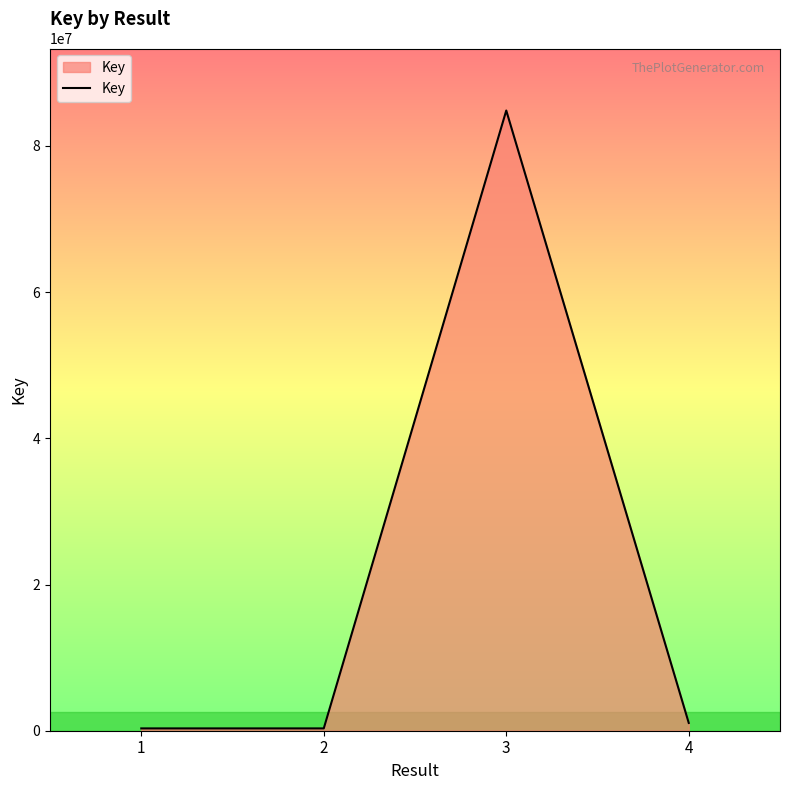

At which category does the data reach its first local peak?

3